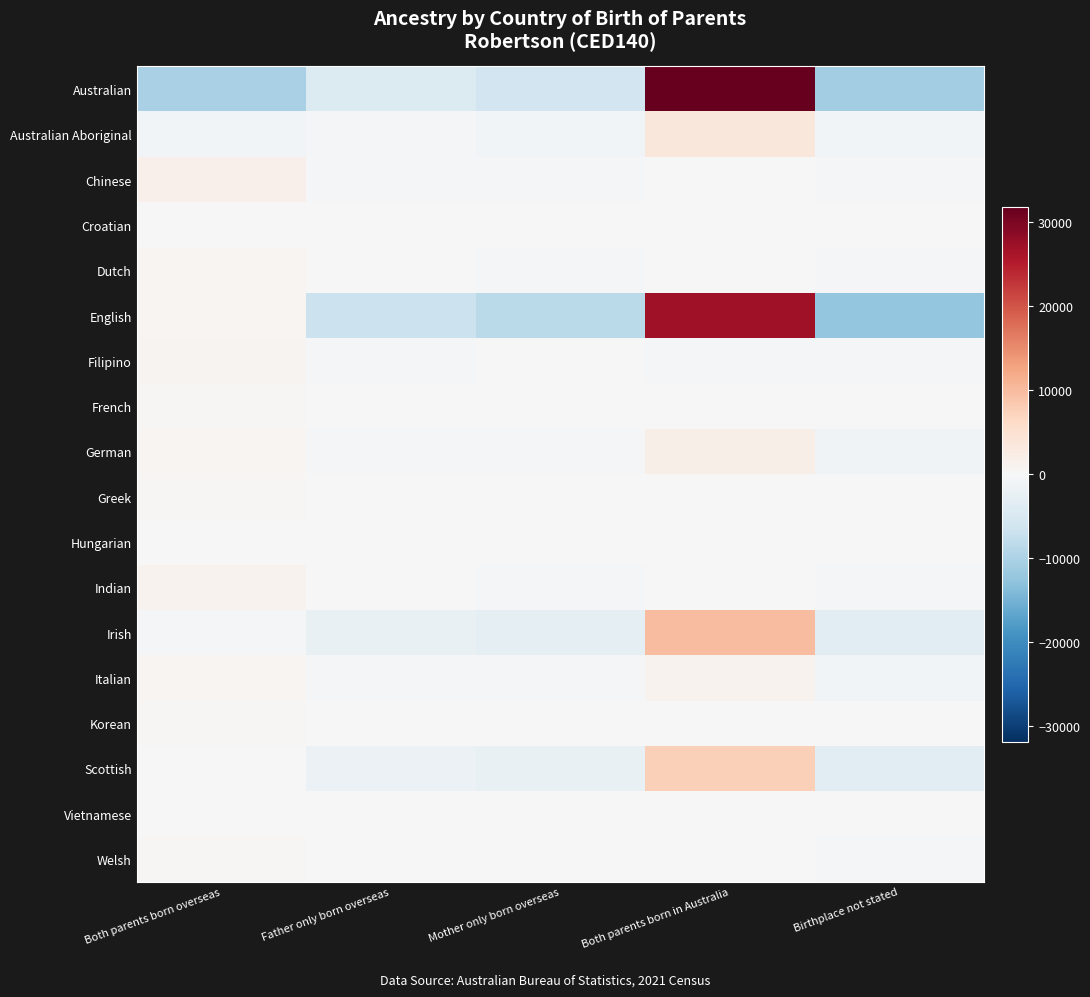

What is the spread (max minus min) of values at Father only born overseas?

6706.0